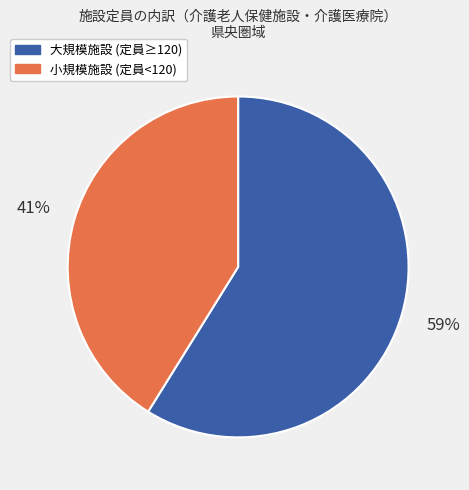

Is there any slice that represents more than half of the pie?

Yes